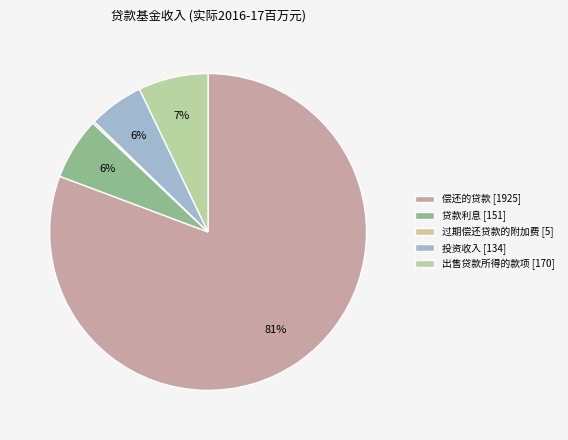

Which slice is the largest?

偿还的贷款 [1925]